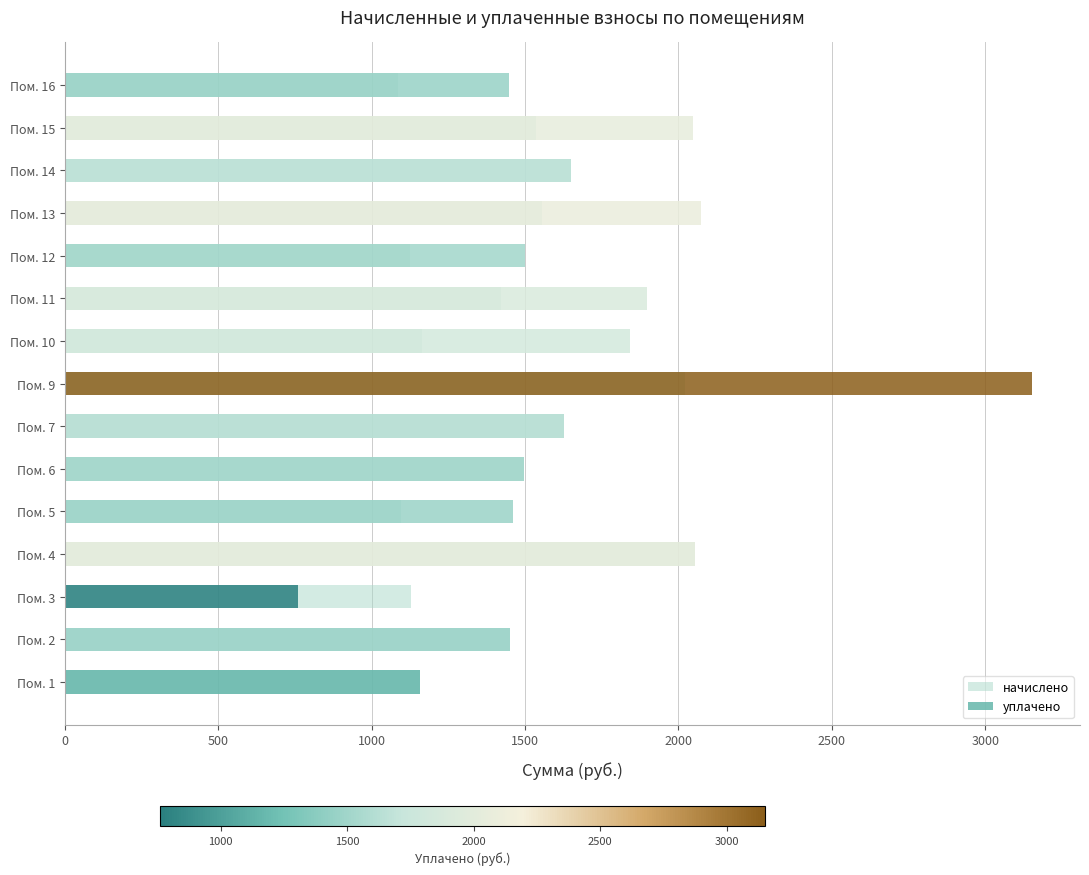

Which series changed the most between Пом. 2 and Пом. 13?

уплачено